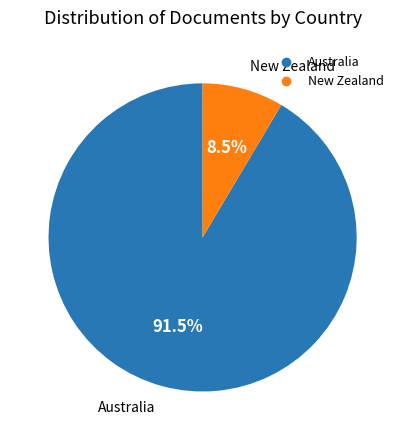

Does New Zealand account for over 50% of the chart?

No